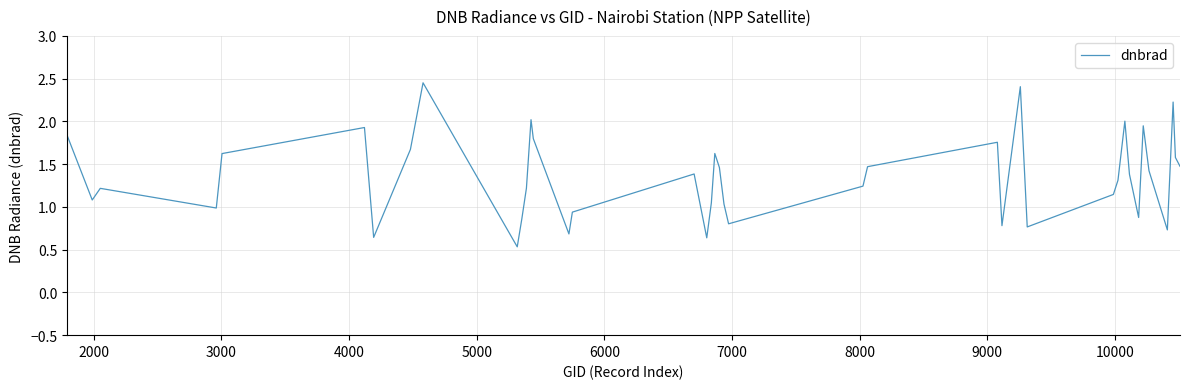

How many lines are shown in the chart?

1